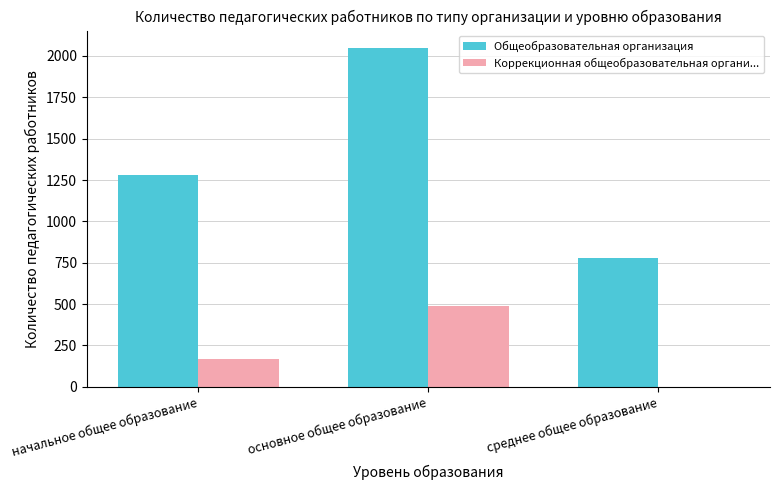

What is the total value across all series at основное общее образование?

2538